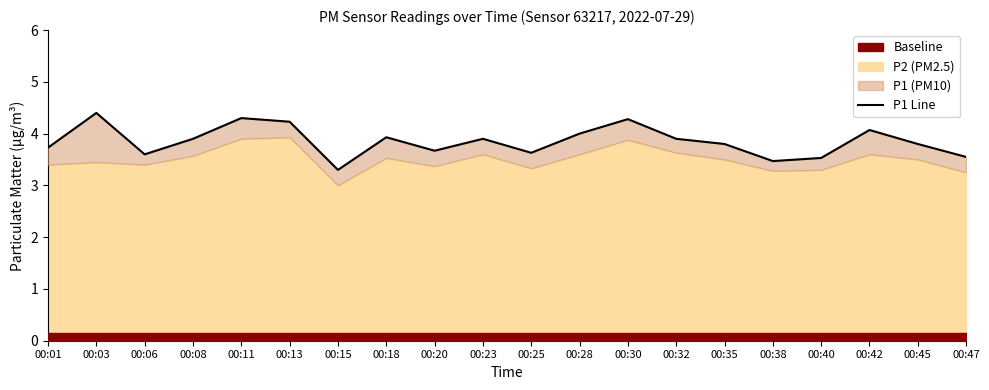

List the labels in order of value, largest first.

00:03, 00:11, 00:30, 00:13, 00:42, 00:28, 00:18, 00:08, 00:23, 00:32, 00:35, 00:45, 00:01, 00:20, 00:25, 00:06, 00:47, 00:40, 00:38, 00:15